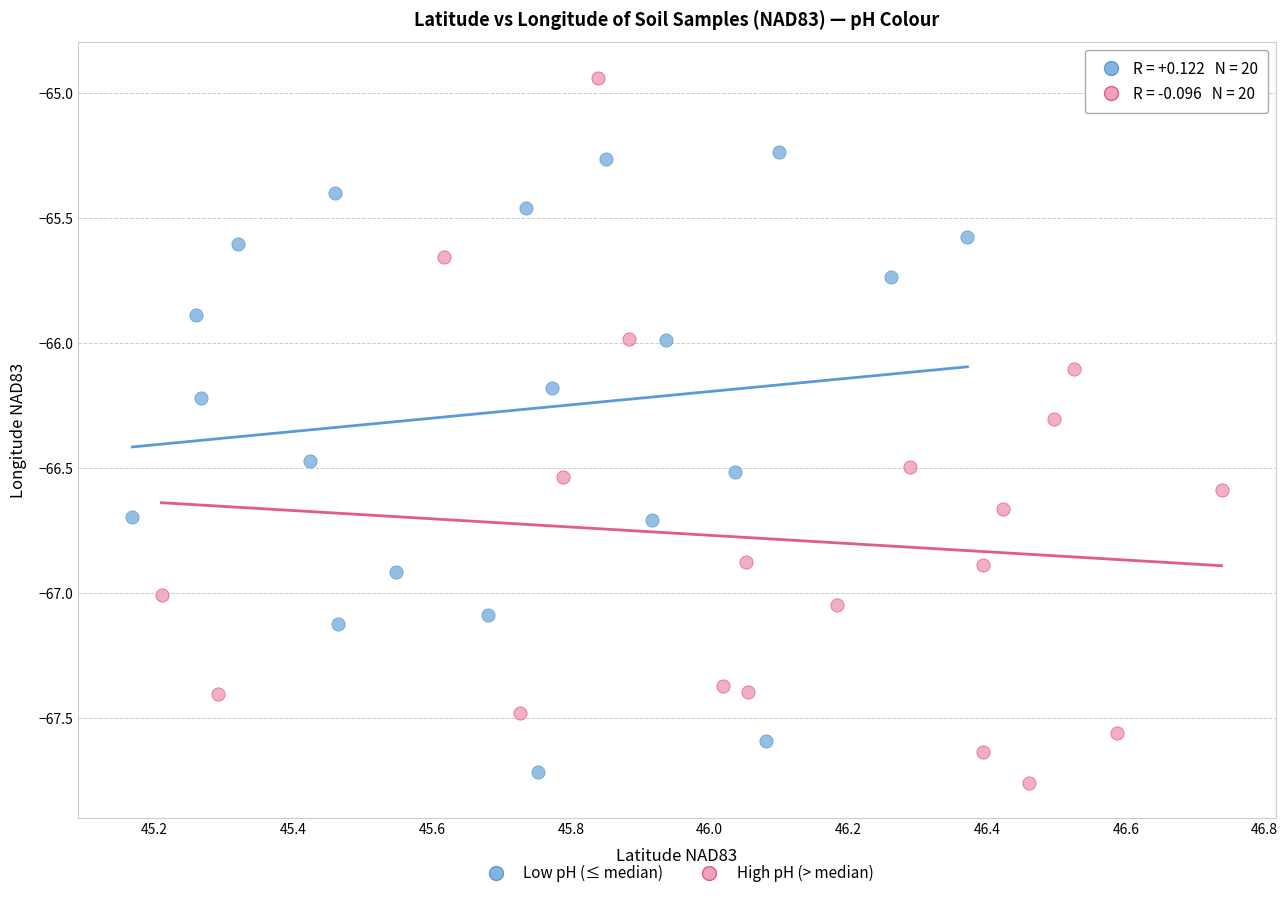

Which series reaches the maximum Y coordinate?

High pH (> median)